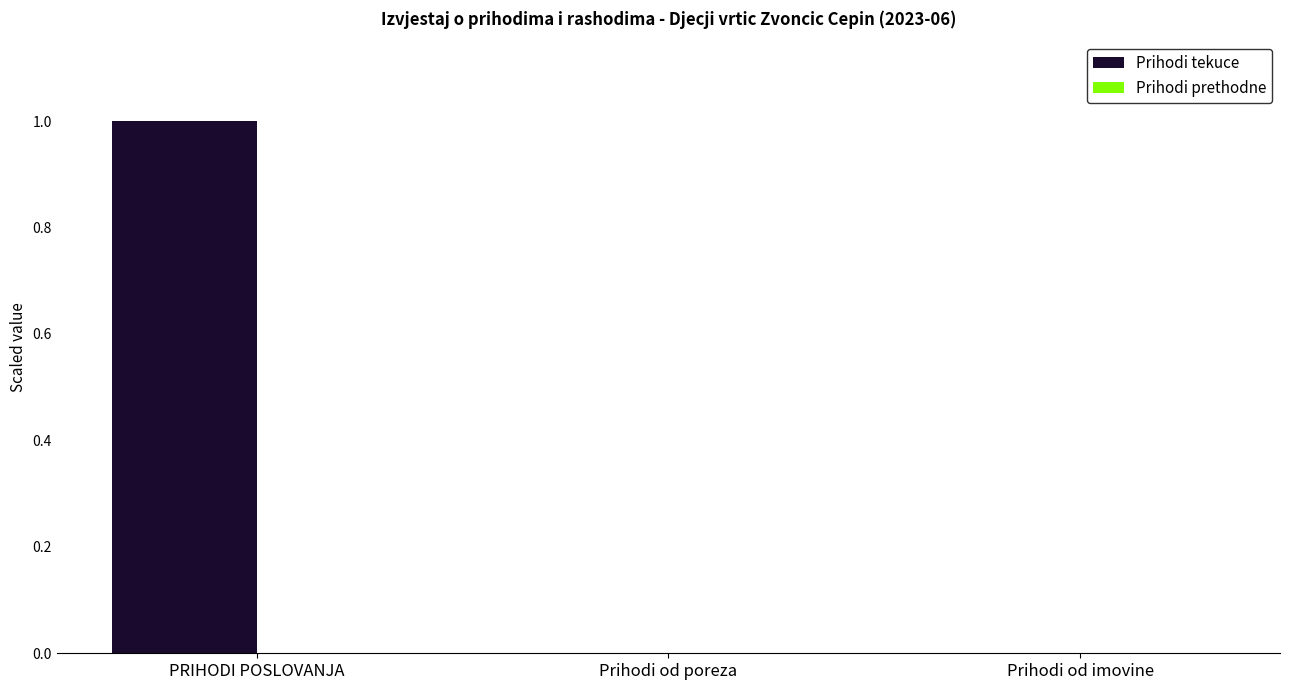

Which label corresponds to the largest value in the chart?

PRIHODI POSLOVANJA